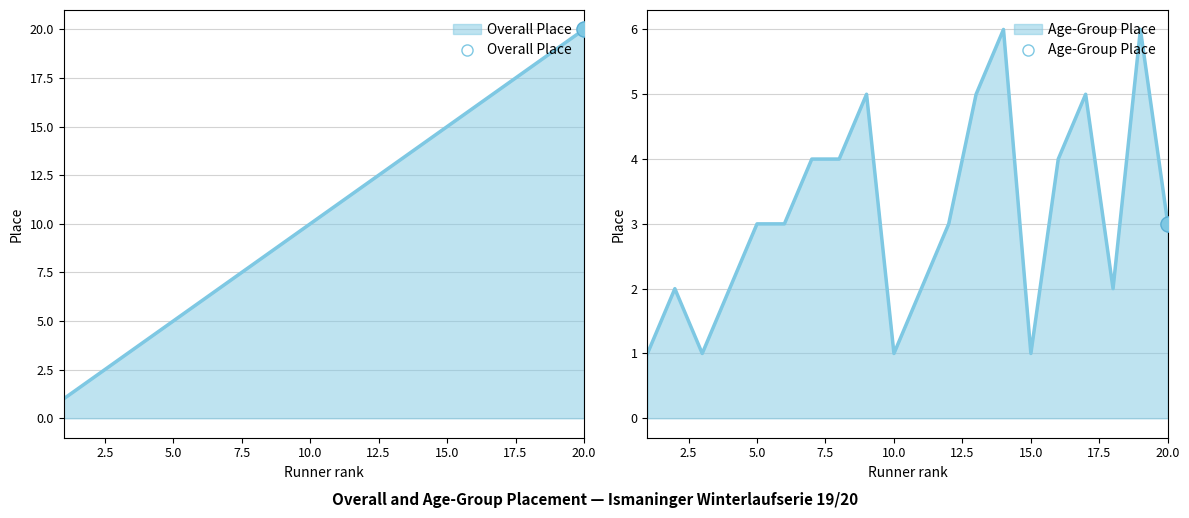

What is the total value across all series at 14?

20